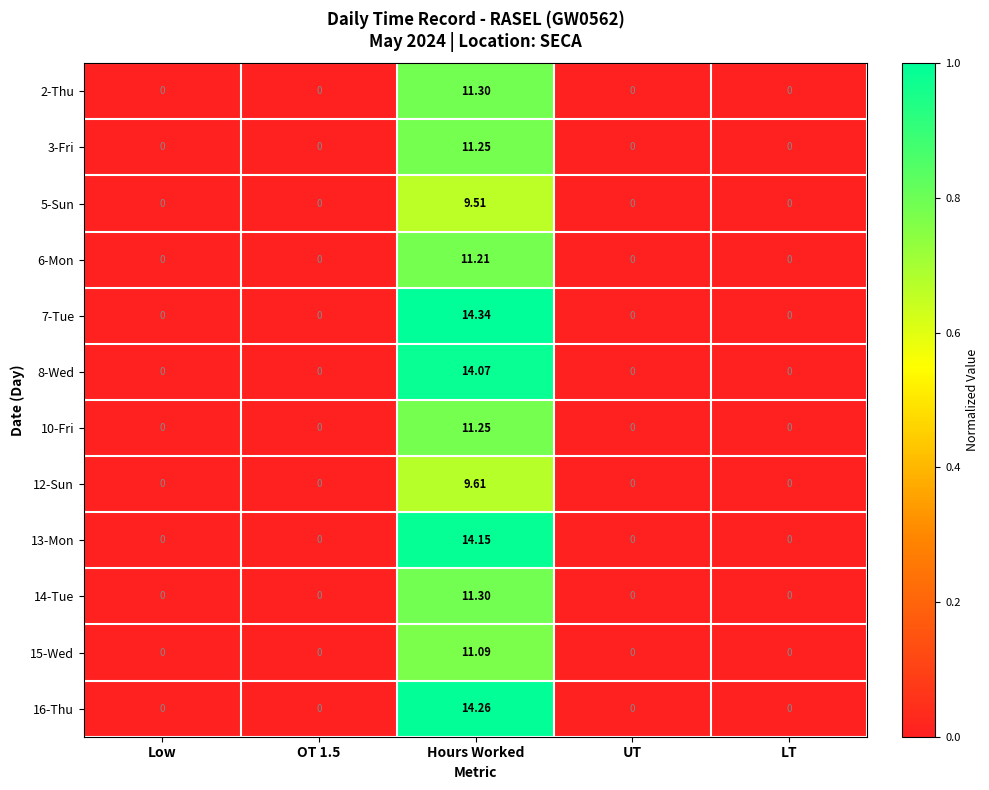

At which label does 3-Fri reach its peak?

Hours Worked